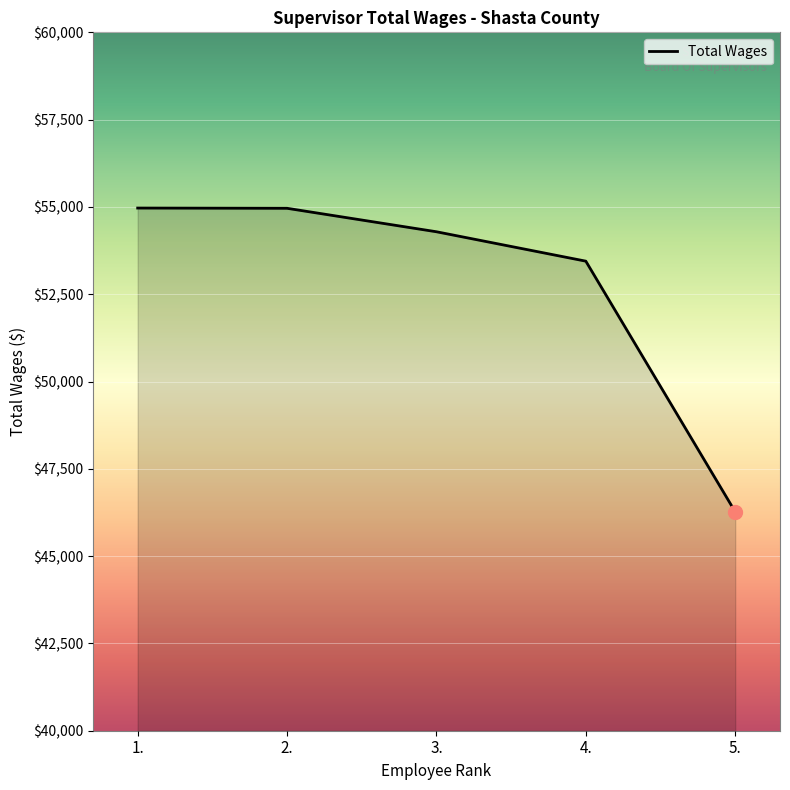

The value at 2. is 54961. True or false?

True